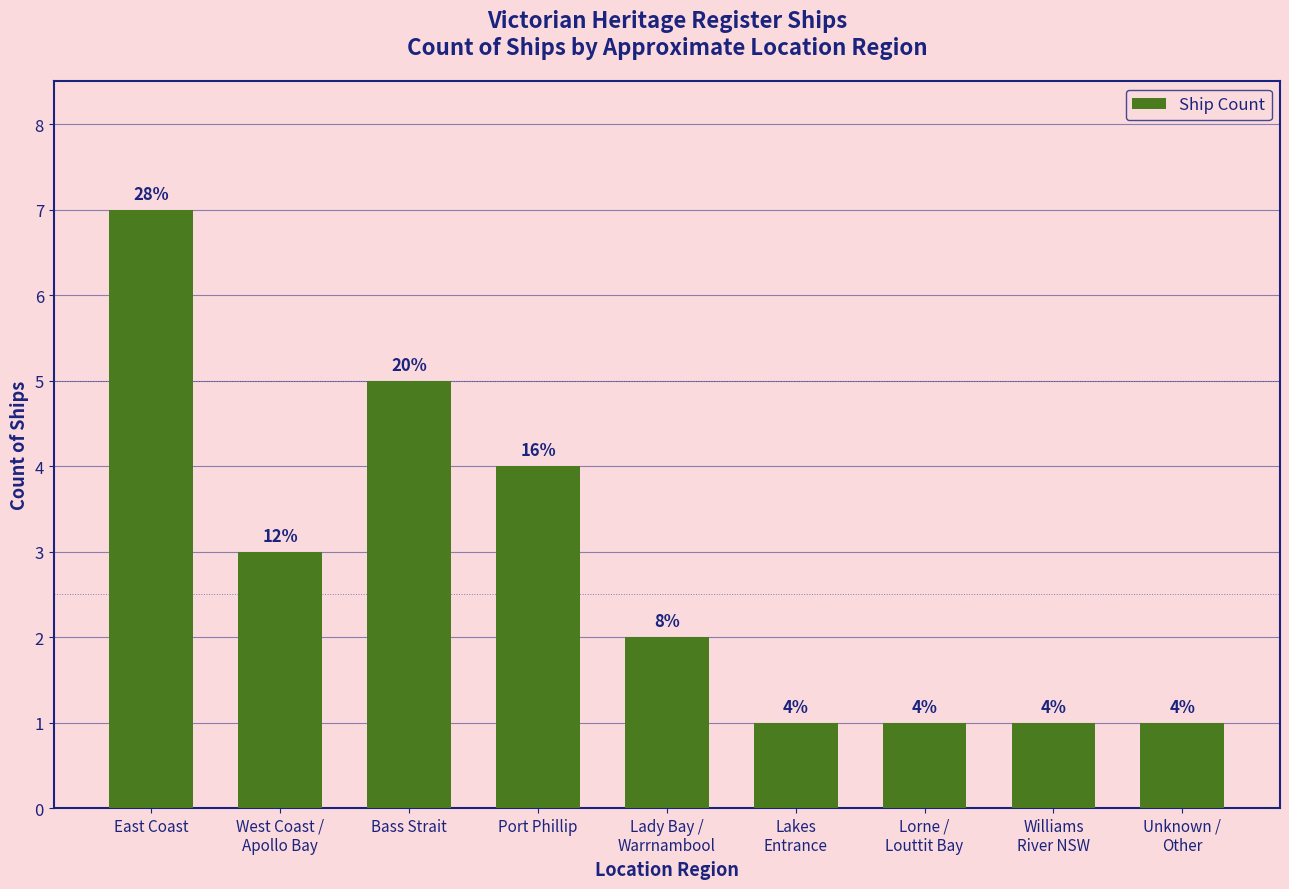

How many bars are there in total?

9